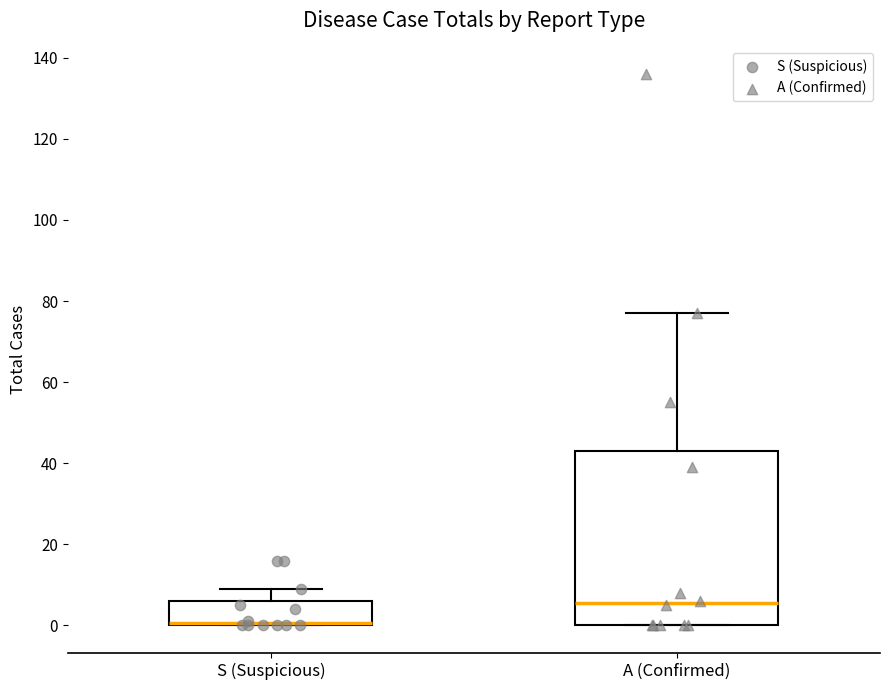

Comparing the boxes themselves (not the whiskers), which one is the tallest?

A (Confirmed)